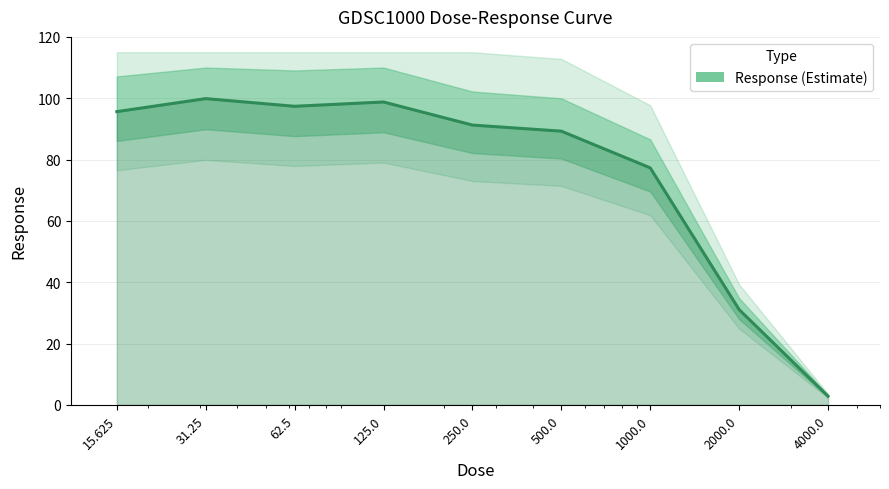

Rank the categories by value from lowest to highest.

4000.0, 2000.0, 1000.0, 500.0, 250.0, 15.625, 62.5, 125.0, 31.25